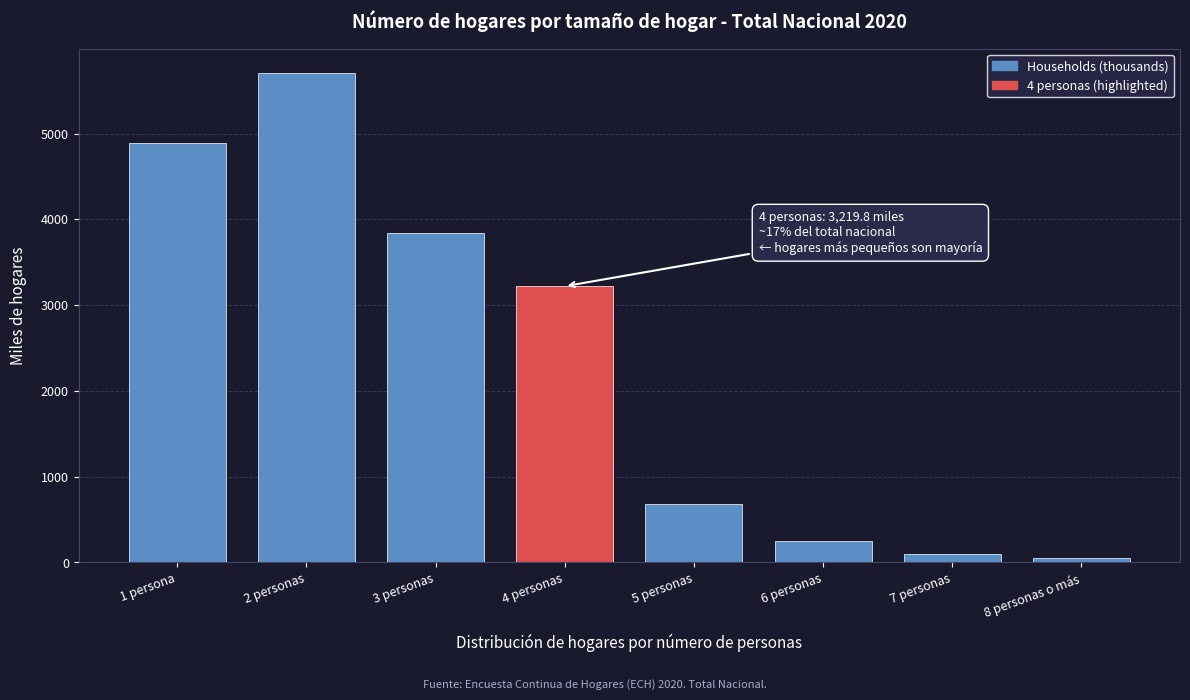

Reading right to left, what are all the values shown in this chart?

58.0	100.4	252.0	685.3	3219.8	3845.8	5703.7	4889.9